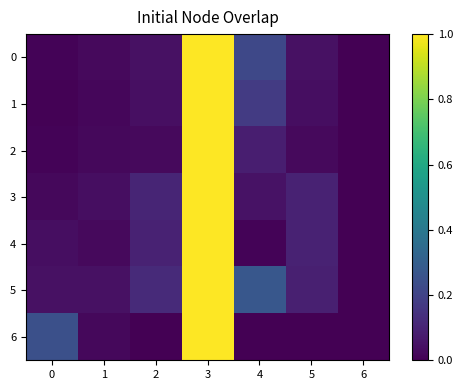

Reading left to right, extract all data points from this chart.

0: 0=0.0	1=0.0	2=0.0	3=1.0	4=0.2	5=0.0	6=0.0
1: 0=0.0	1=0.0	2=0.0	3=1.0	4=0.2	5=0.0	6=0.0
2: 0=0.0	1=0.0	2=0.0	3=1.0	4=0.1	5=0.0	6=0.0
3: 0=0.0	1=0.0	2=0.1	3=1.0	4=0.0	5=0.1	6=0.0
4: 0=0.0	1=0.0	2=0.1	3=1.0	4=0.0	5=0.1	6=0.0
5: 0=0.0	1=0.0	2=0.1	3=1.0	4=0.3	5=0.1	6=0.0
6: 0=0.2	1=0.0	2=0.0	3=1.0	4=0.0	5=0.0	6=0.0